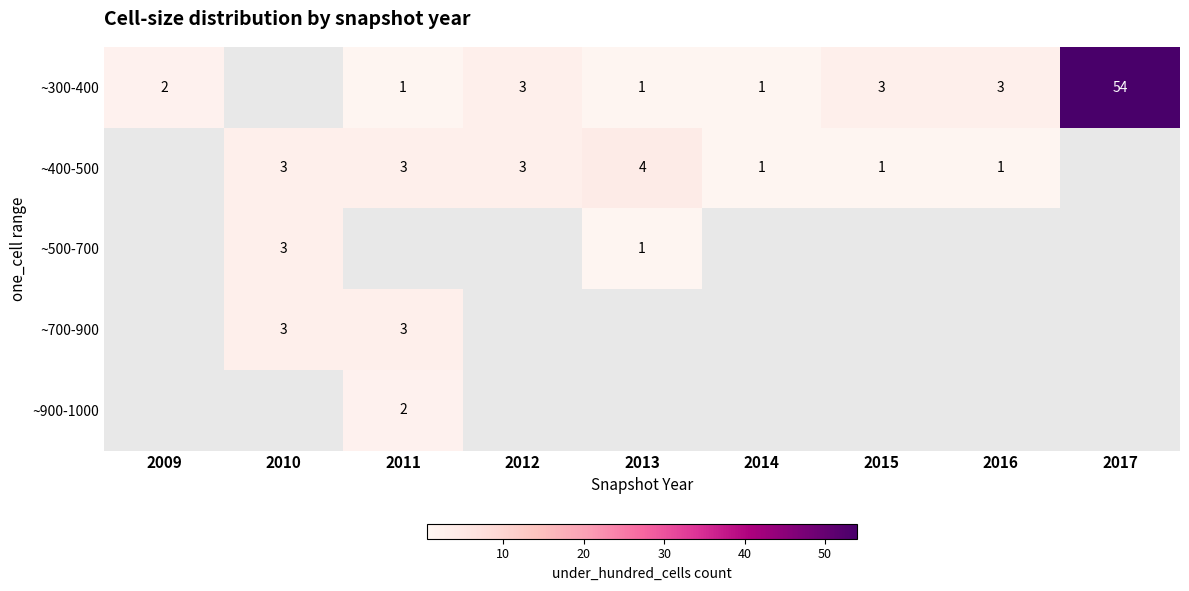

The ~700-900 series shows 3 at 2010. True or false?

True